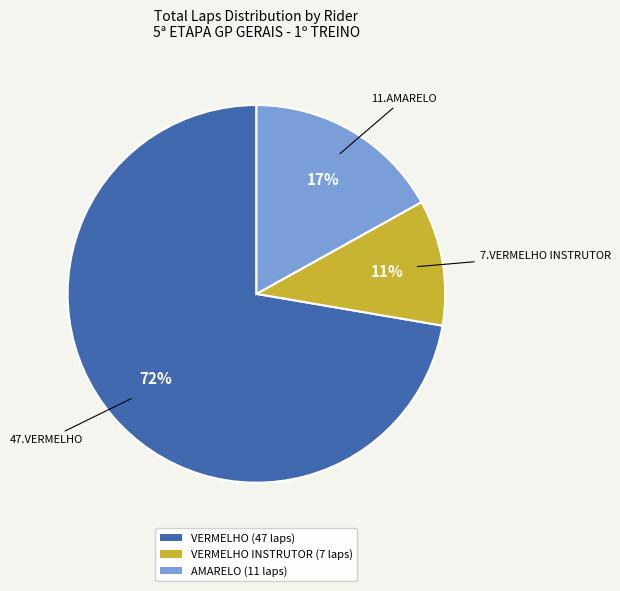

Count the number of slices in the pie.

3